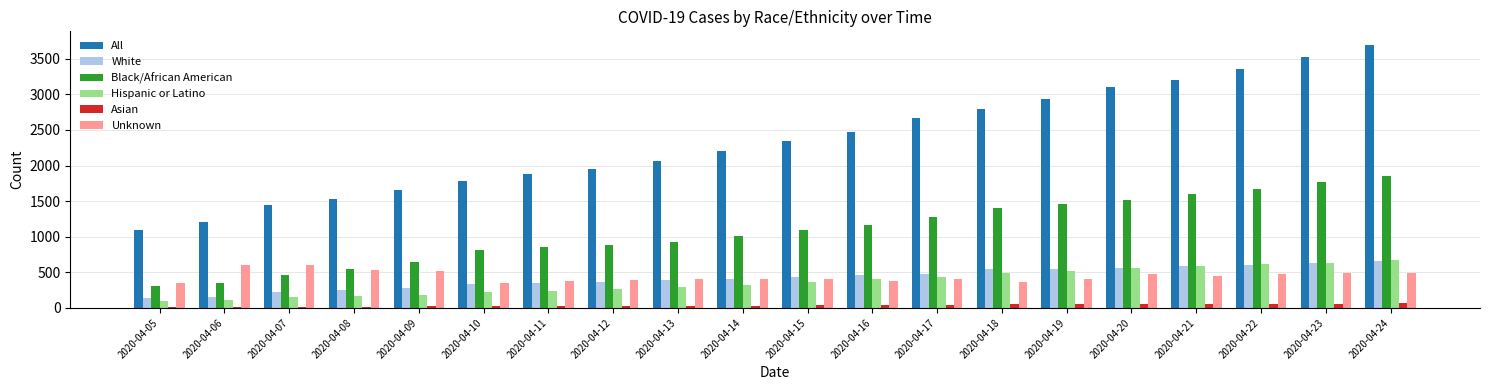

What is the value of the Black/African American bar at the 16th from the left?

1517